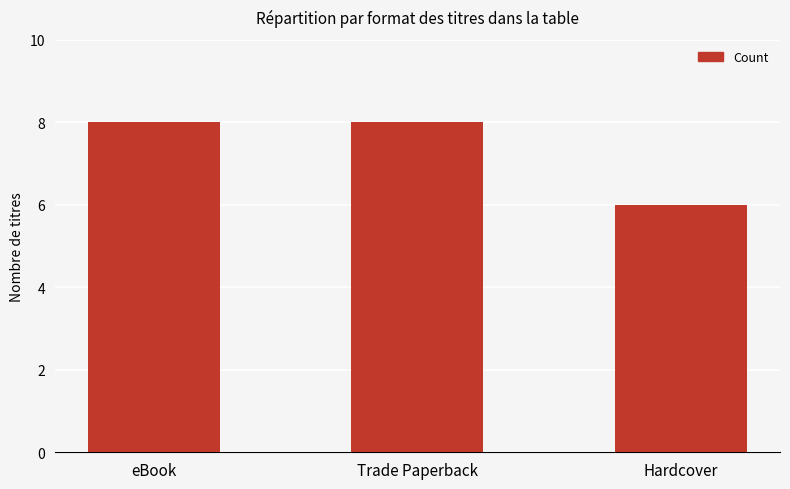

The chart shows a value of 8 at Hardcover. True or false?

False